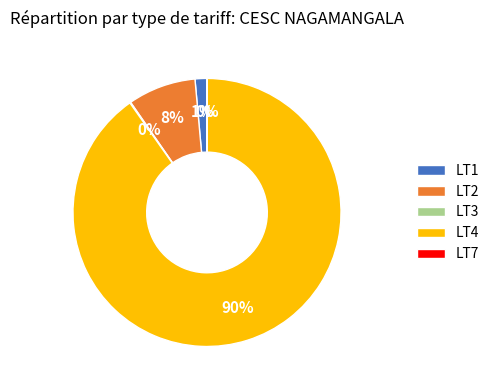

Which category has the biggest portion of the pie?

LT4